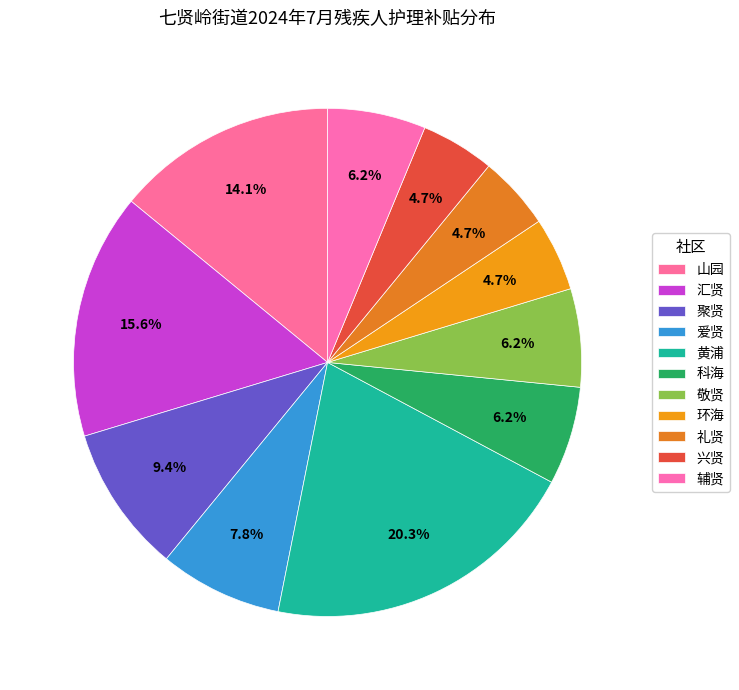

Count the number of slices in the pie.

11